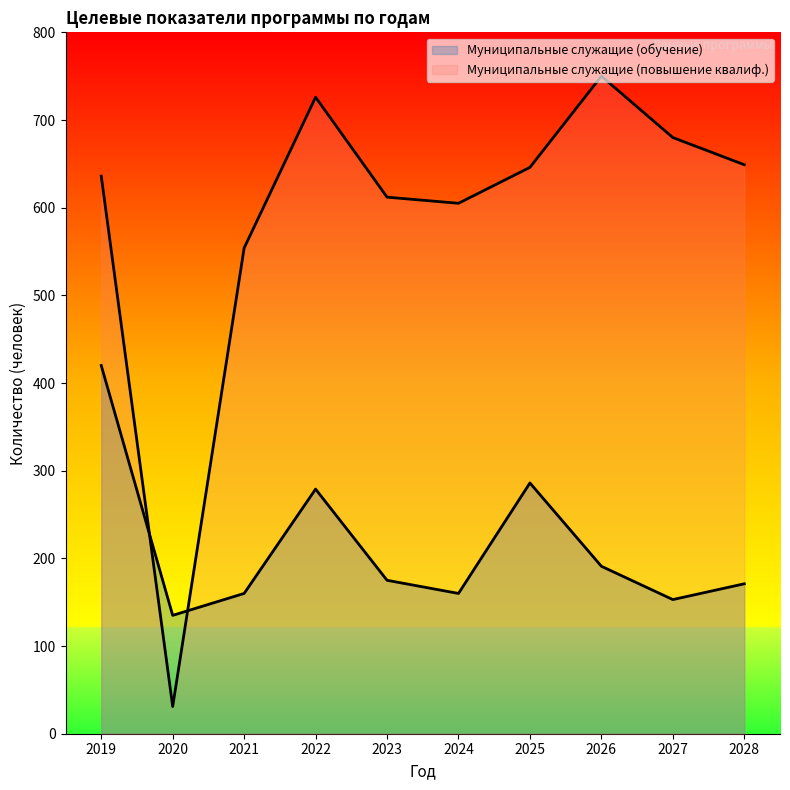

Reading left to right, extract all data points from this chart.

Муниципальные служащие (обучение): 420	135	160	279	175	160	286	191	153	171
Муниципальные служащие (повышение квалиф.): 636	31	554	726	612	605	646	750	680	649